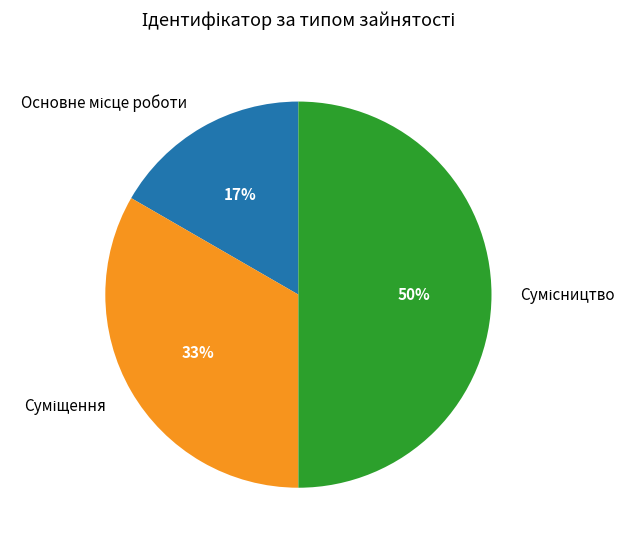

To the nearest percent, what is the average slice percentage?

33%